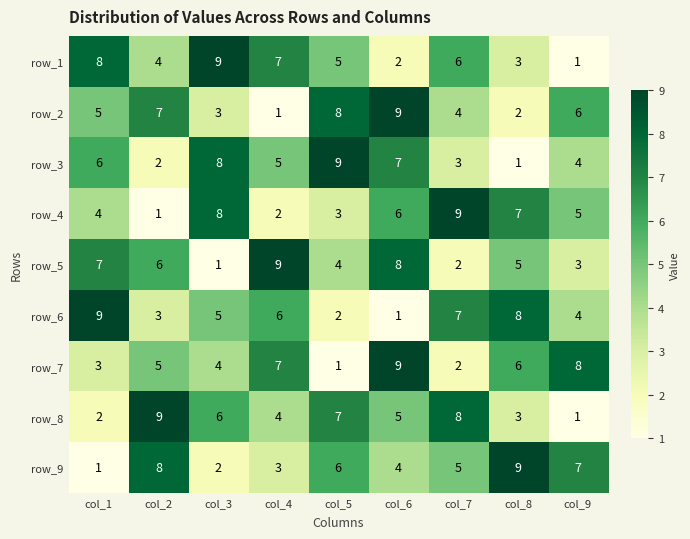

What is the difference between the highest and lowest values at col_6?

8